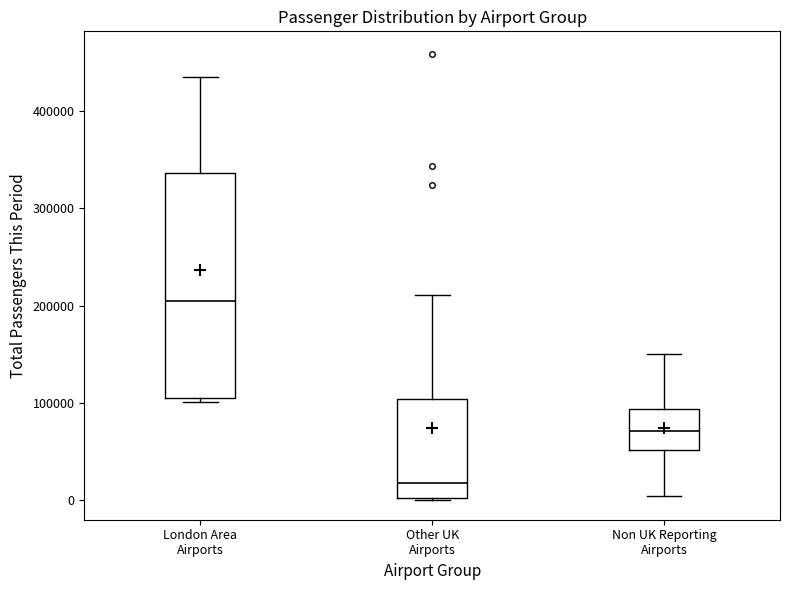

Reading left to right, transcribe this box plot: for each box, give where its median line is, the range the box spans, and where its two whiskers end, as read against the y-axis. The values are not printed on the chart, so give them approximately, as read against the axis.

London Area Airports: median 200000, box 100000 to 340000, whiskers 100000 (just below the box's lower edge) to 430000
Other UK Airports: median 20000, box 0 to 100000, whiskers 0 to 210000
Non UK Reporting Airports: median 70000, box 50000 to 90000, whiskers 0 to 150000